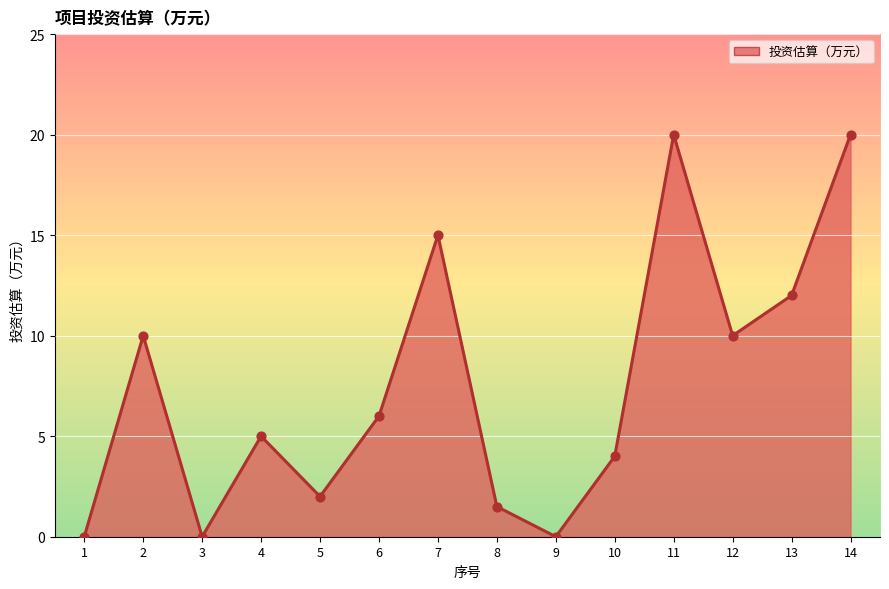

Which has a higher value, 11 or 6?

11